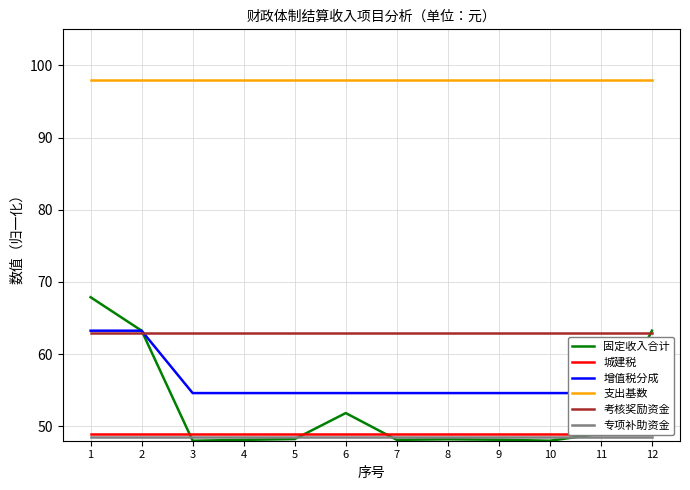

Rank the series by their maximum value, from highest to lowest.

支出基数, 固定收入合计, 增值税分成, 考核奖励资金, 城建税, 专项补助资金